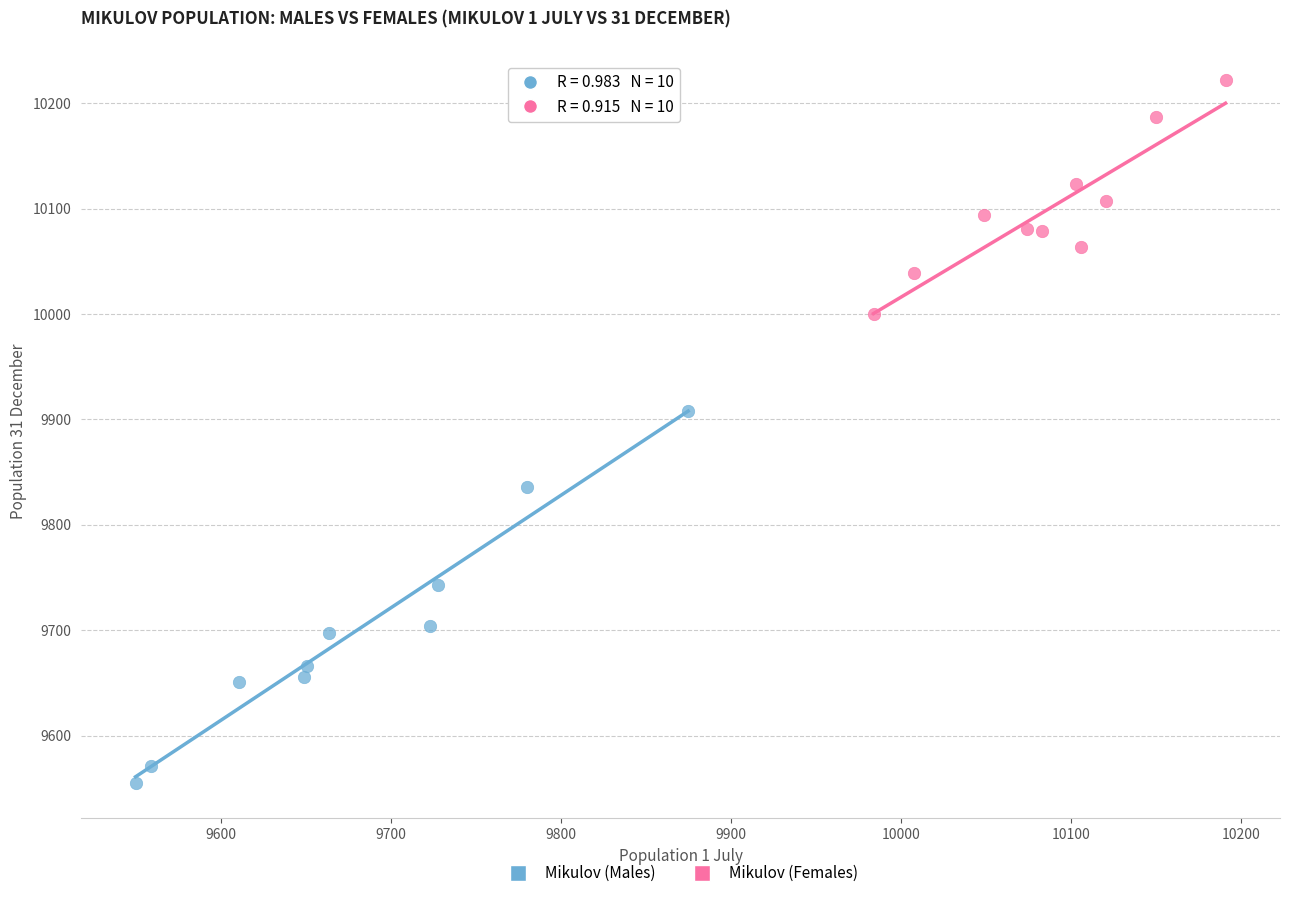

Which series reaches the maximum Y coordinate?

Mikulov (Females)